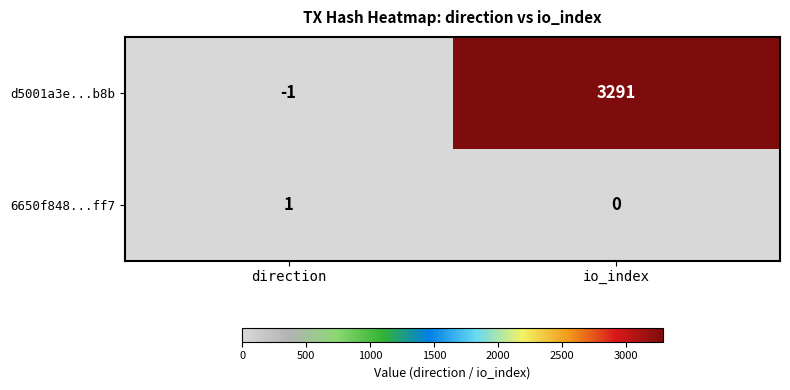

What is the average value of the d5001a3e...b8b series?

1645